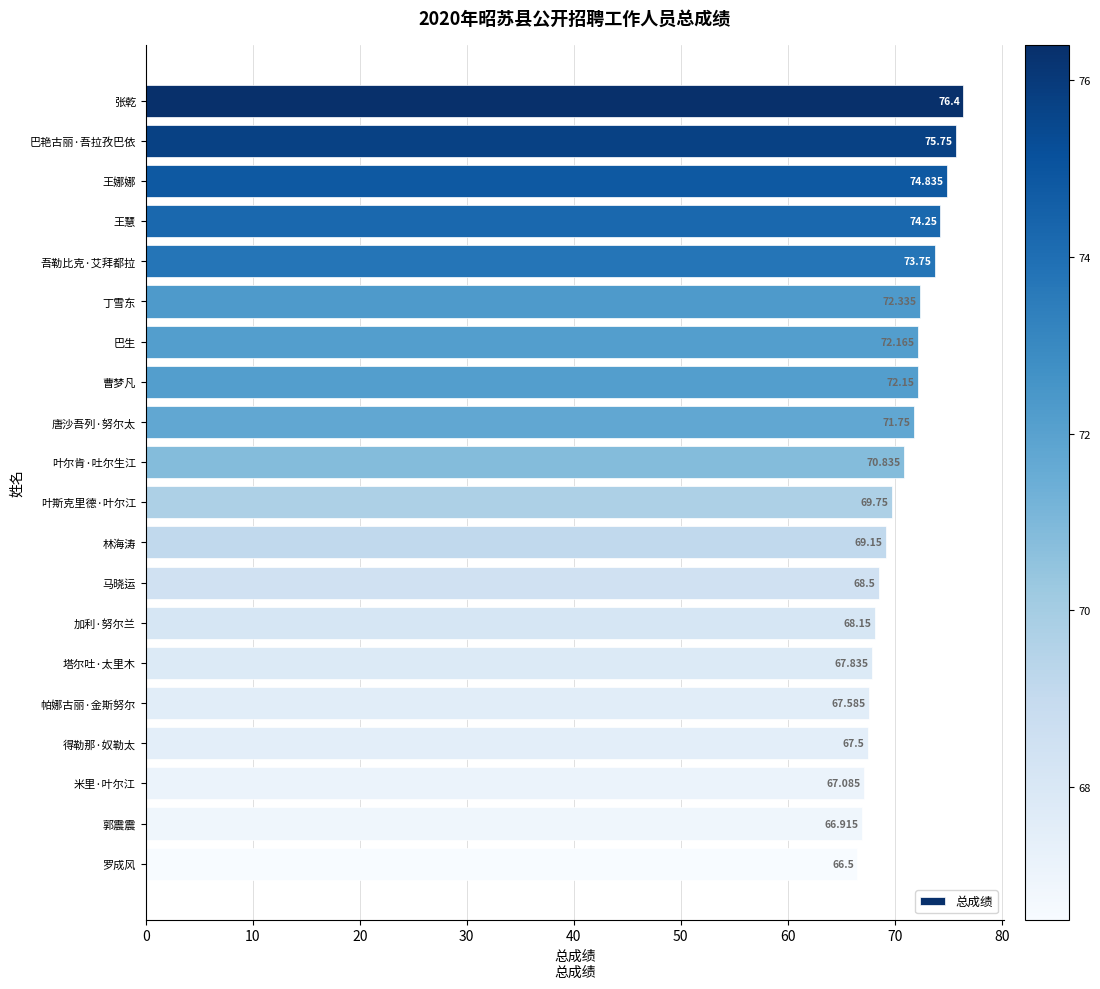

Are the bars grouped side by side (vs. stacked)?

No